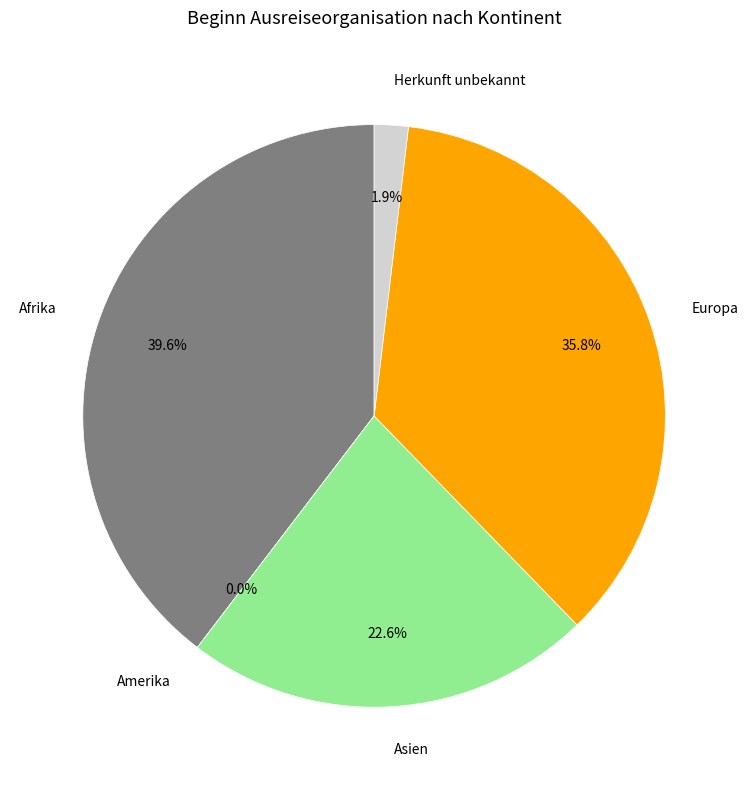

What is the total percentage of Amerika and Herkunft unbekannt?

1.9%